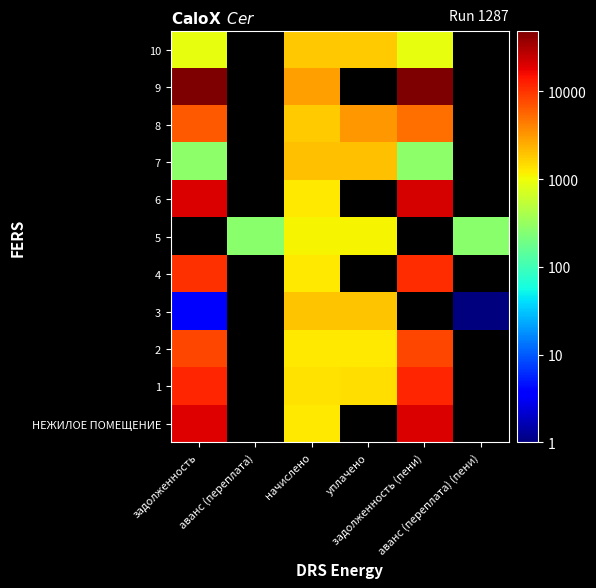

How many categories are shown in the chart?

6